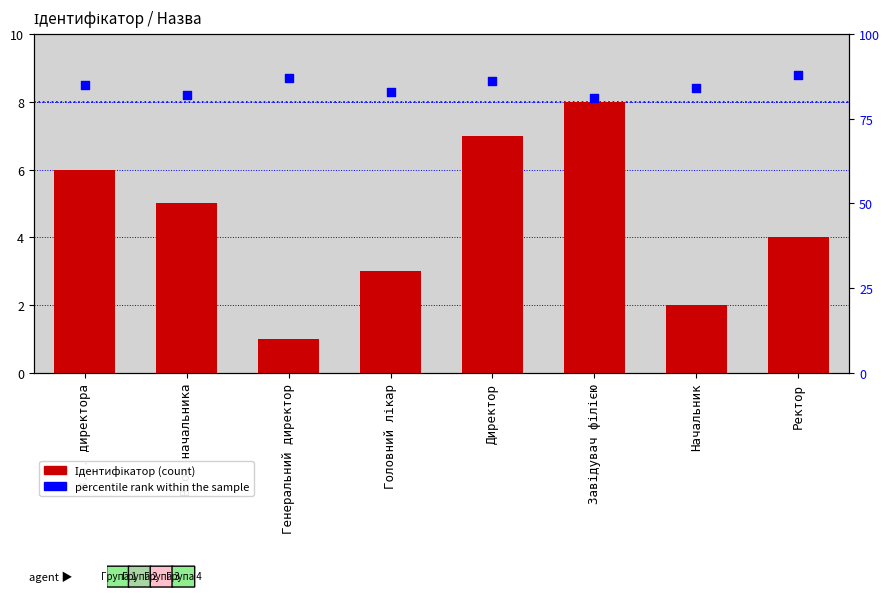

Which series contains the lowest Y value?

Ідентифікатор